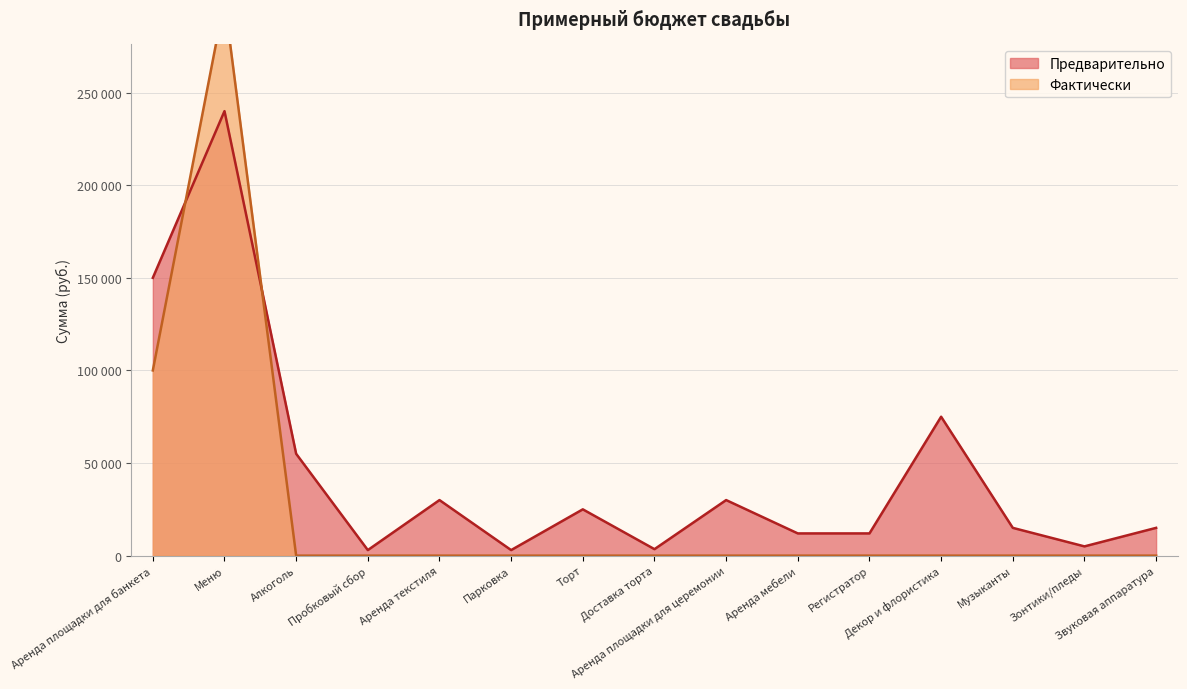

What is the label of the 2nd point from the right?

Зонтики/пледы